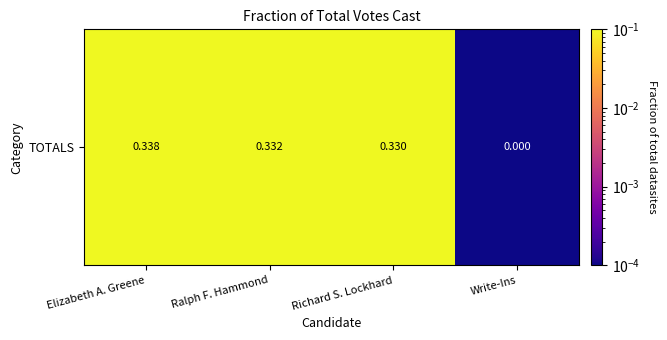

At which category does the chart reach its minimum across all series?

Write-Ins